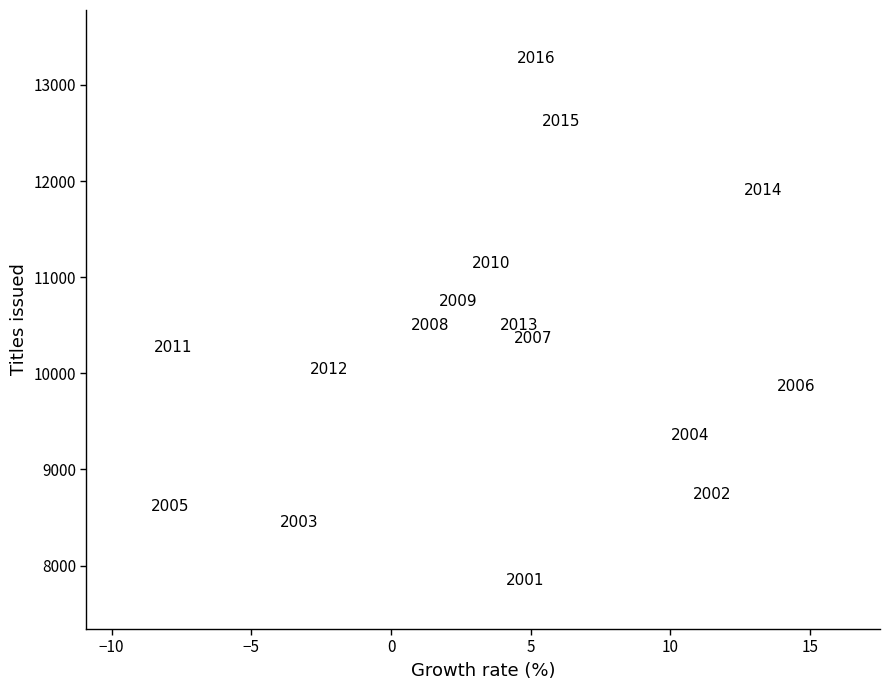

What is the range of Y values (max minus min)?

5440